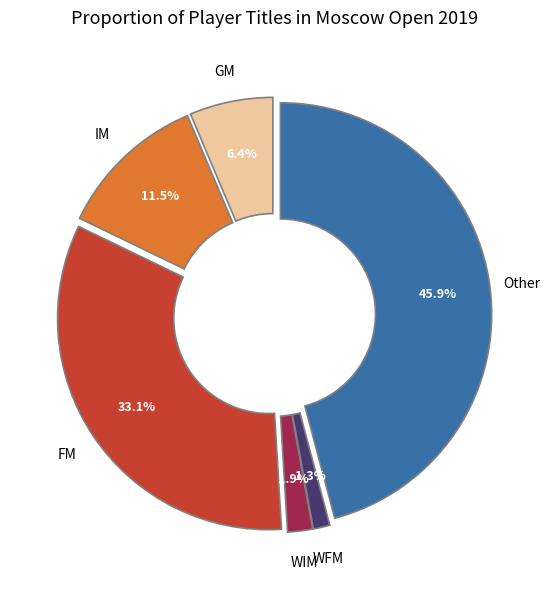

Is there any slice that represents more than half of the pie?

No